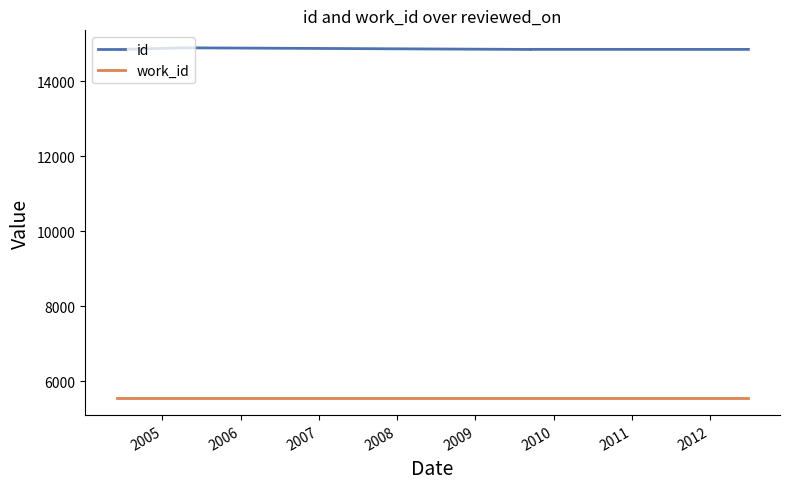

True or false: id and work_id cross at least once.

False